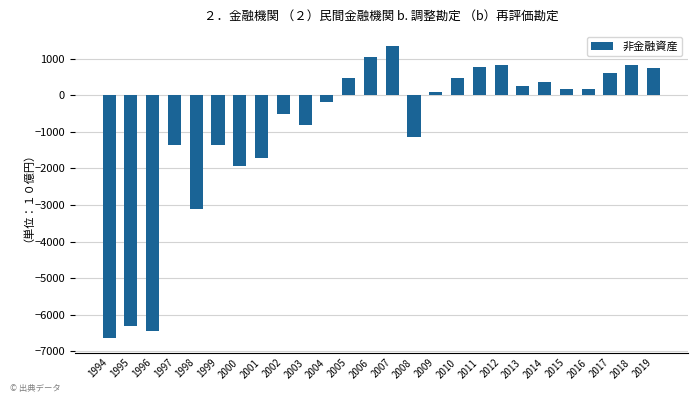

At which label is the value closest to -2640?

1998